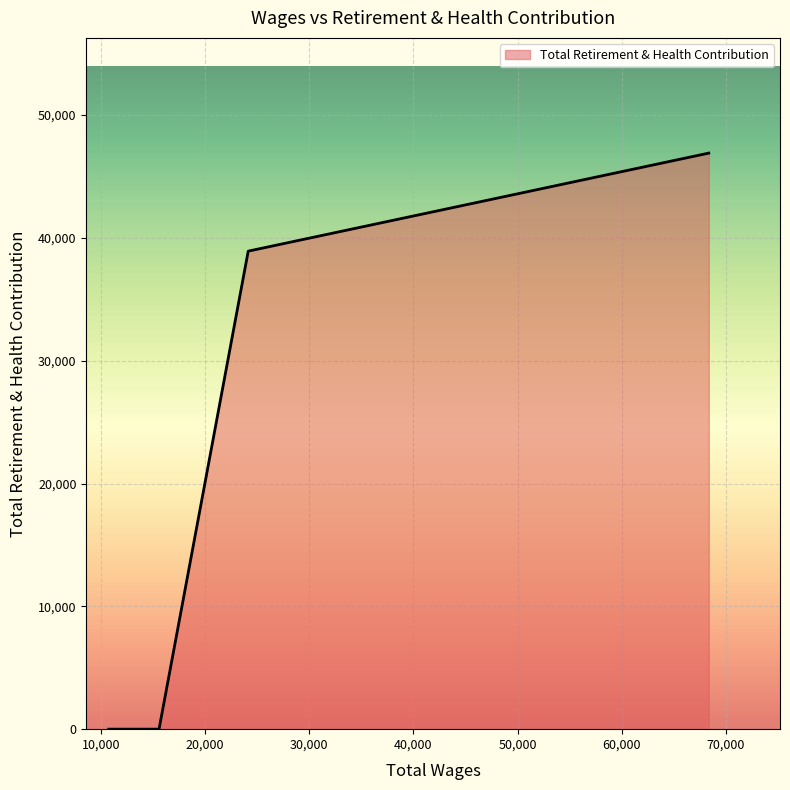

What is the difference between the maximum and minimum values?

46907